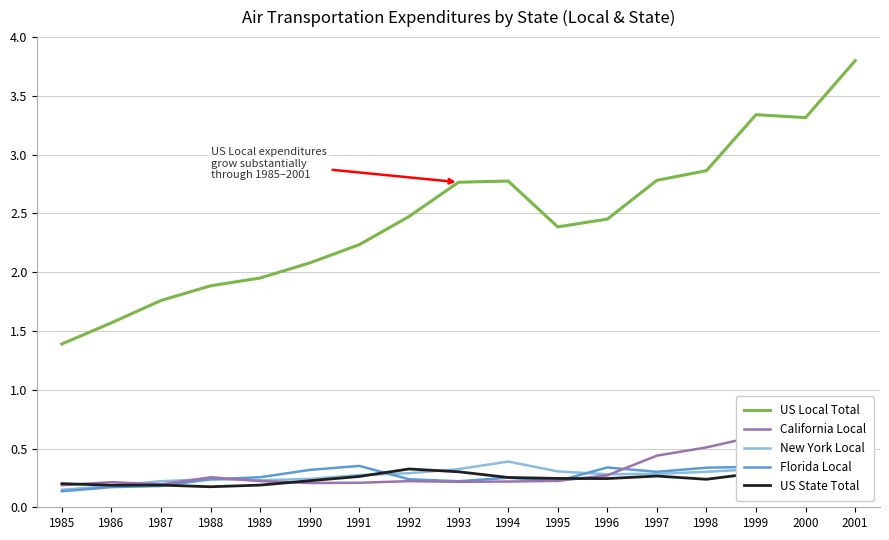

In New York Local, how many points are higher than both neighbors (excluding endpoints)?

2